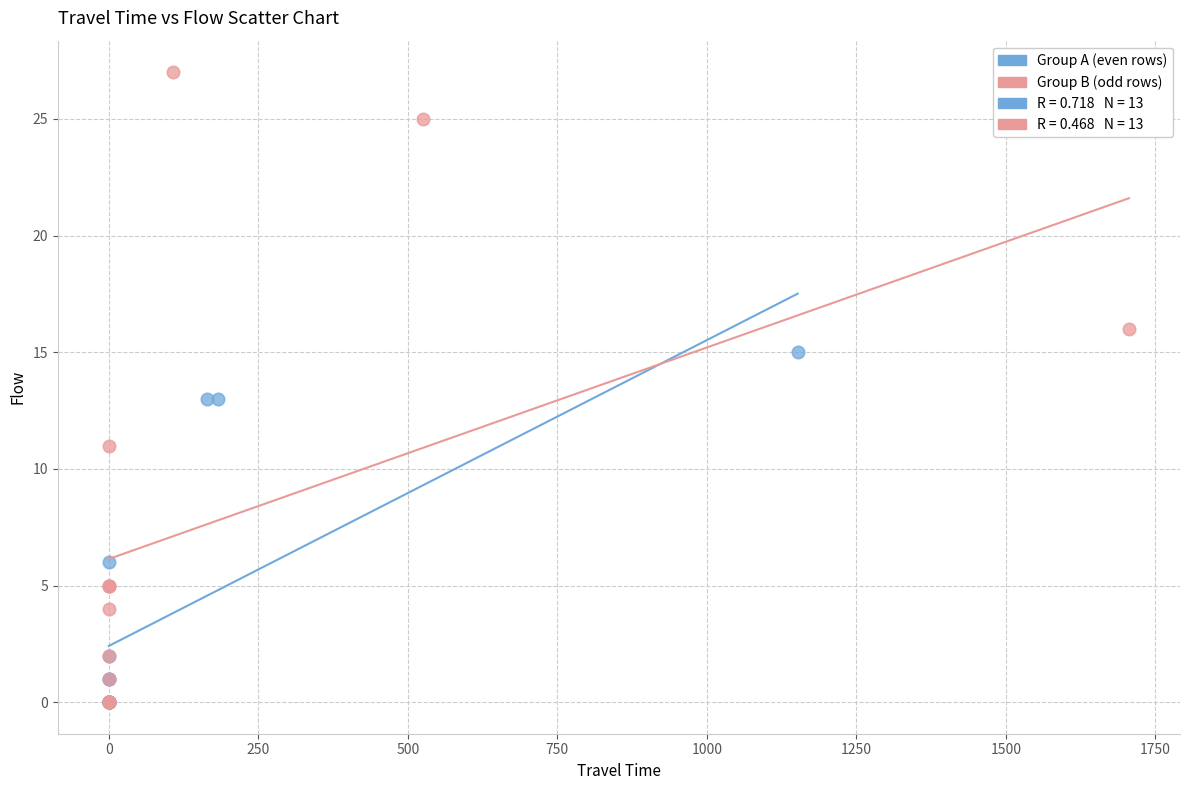

Which series has the widest spread of Y values?

Group B (odd rows)